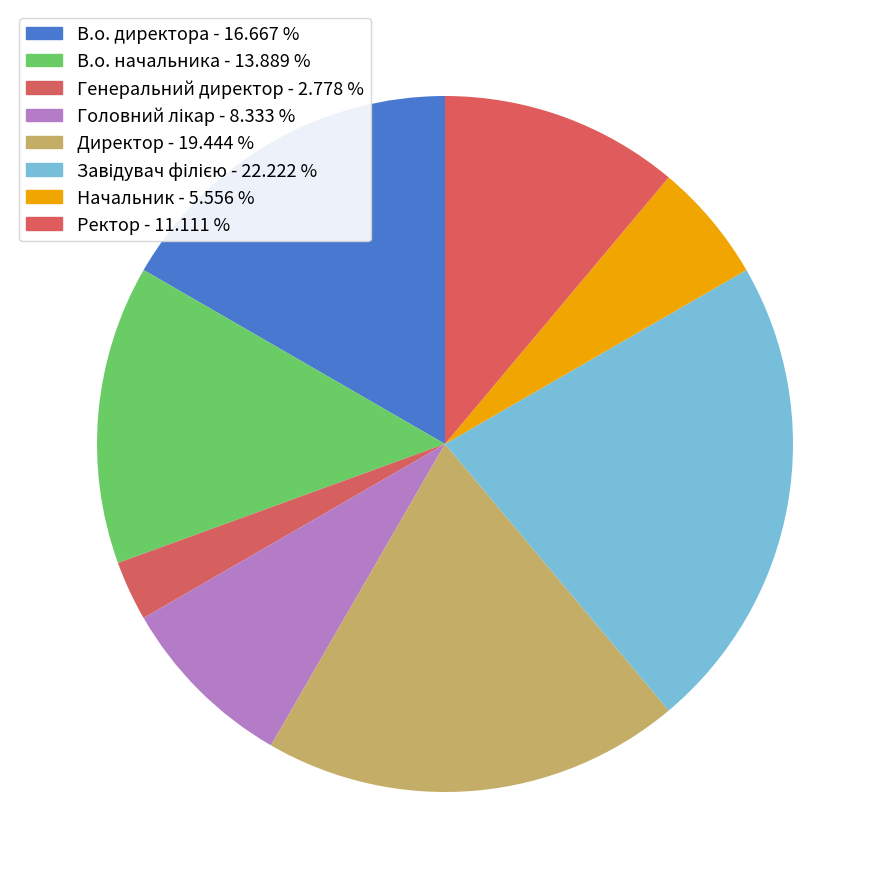

Which has a higher value, Головний лікар or Генеральний директор?

Головний лікар